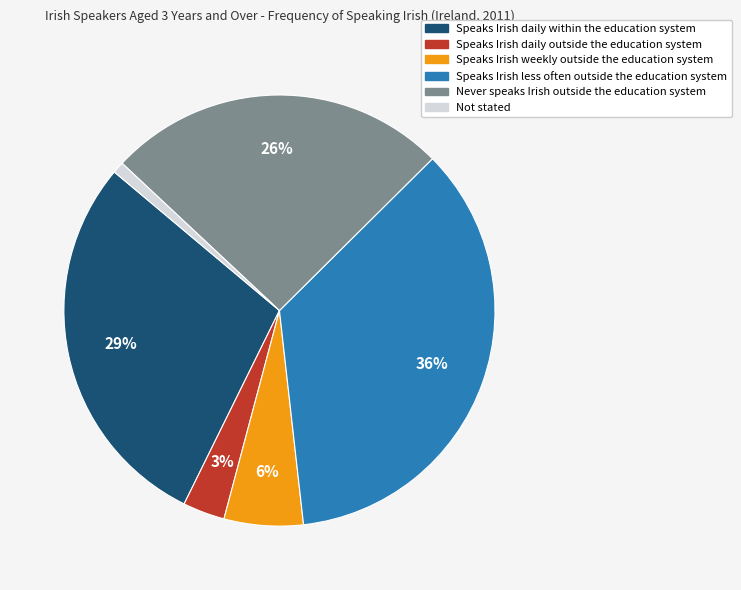

Count the number of slices in the pie.

6